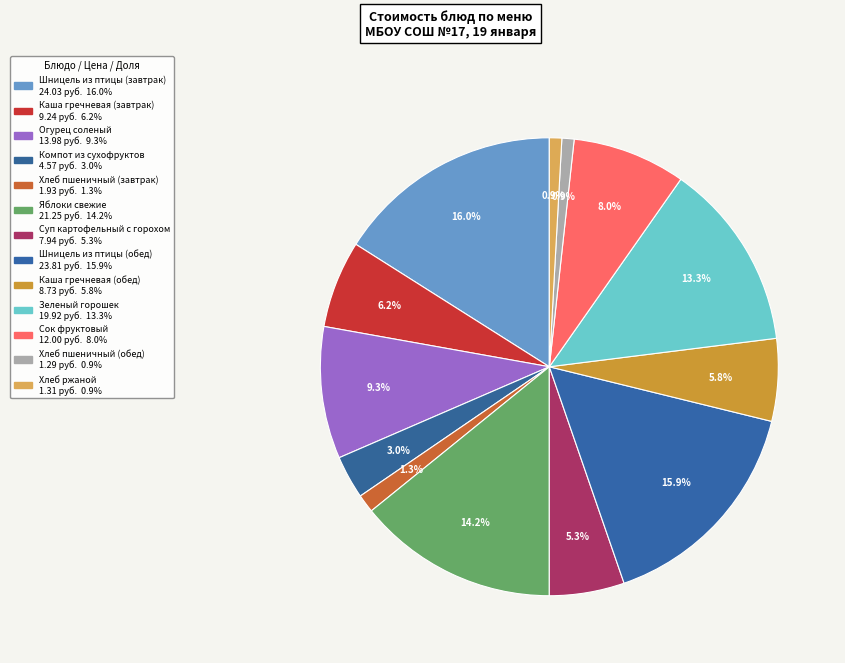

How many segments does this pie chart have?

13